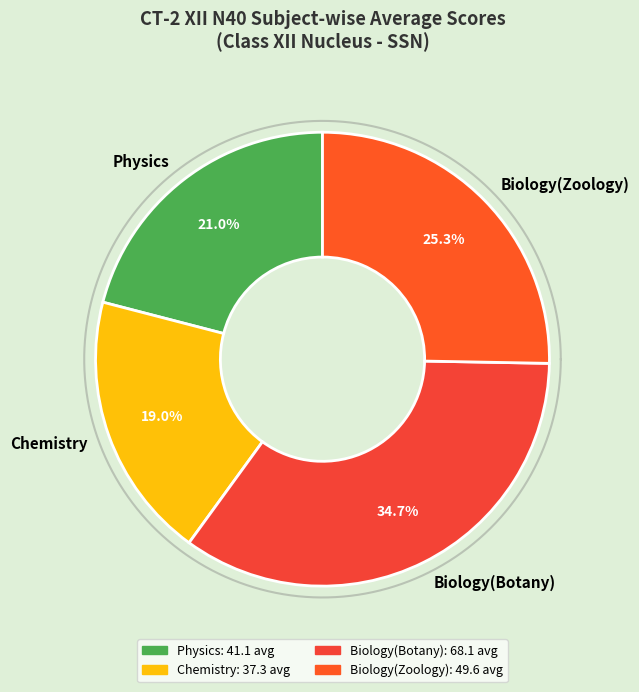

Is Physics the majority of the pie?

No